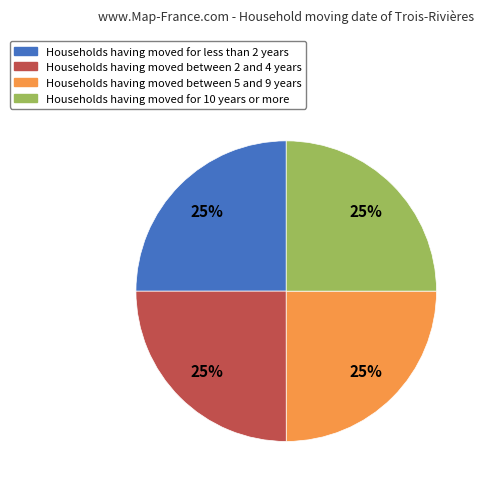

Is there a majority slice in this chart?

No